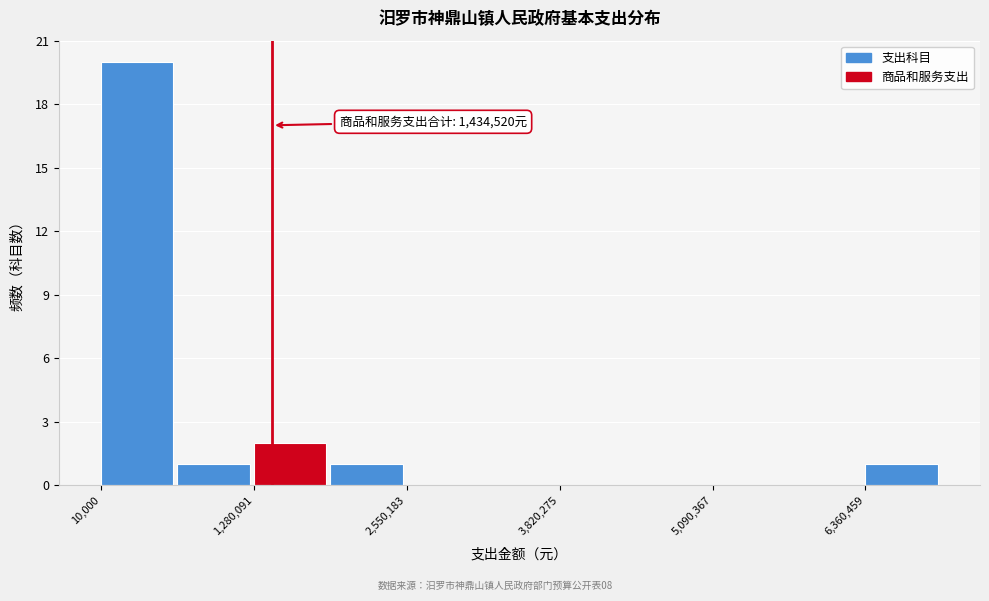

Around what value on the x-axis is the tallest bar? Give the approximate position of its centre, as read against the axis.

400000